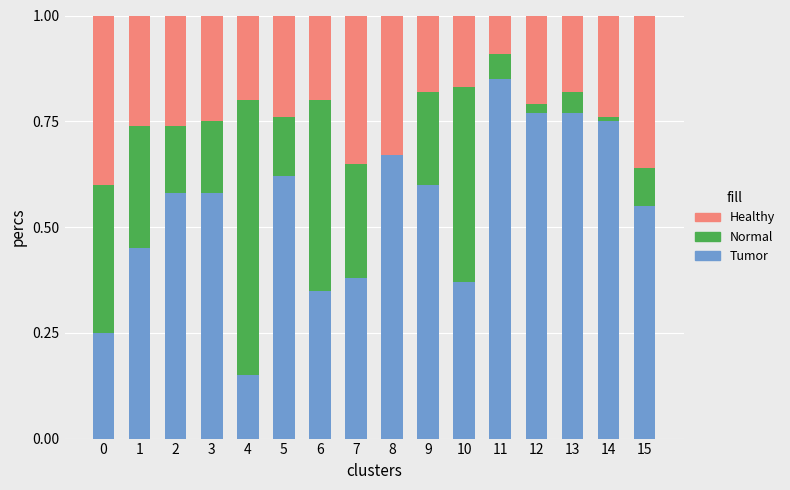

What is the total value across all series at 6?

1.0